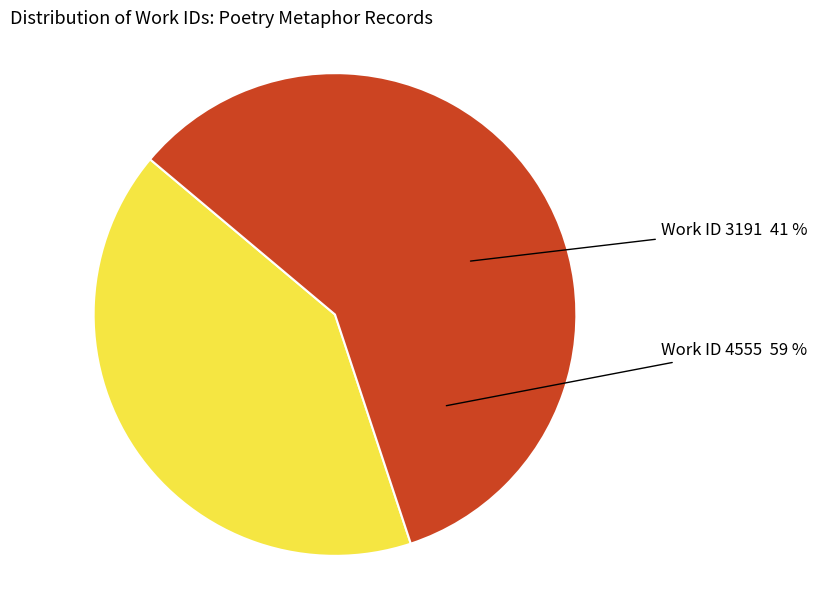

Is it true that Work ID 4555 is 68% of the pie?

False